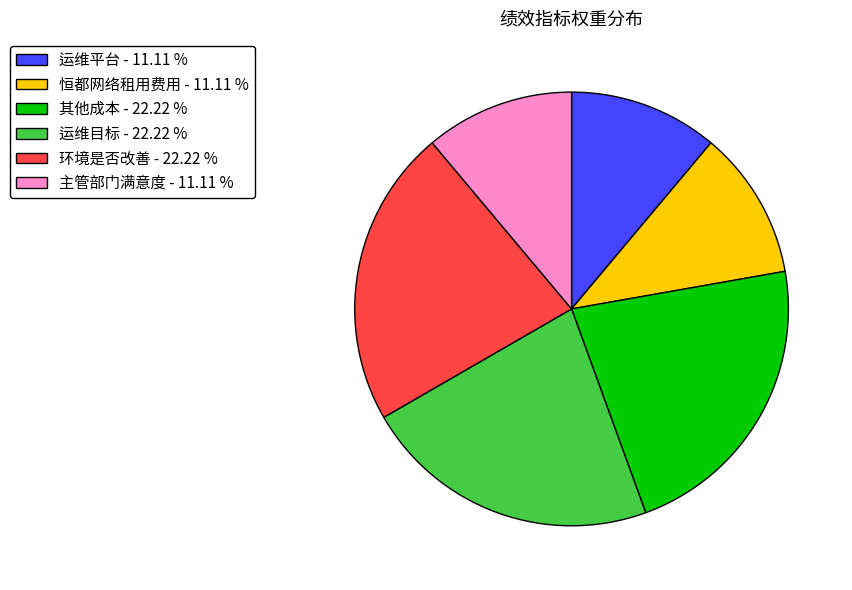

Does any single category account for the majority?

No